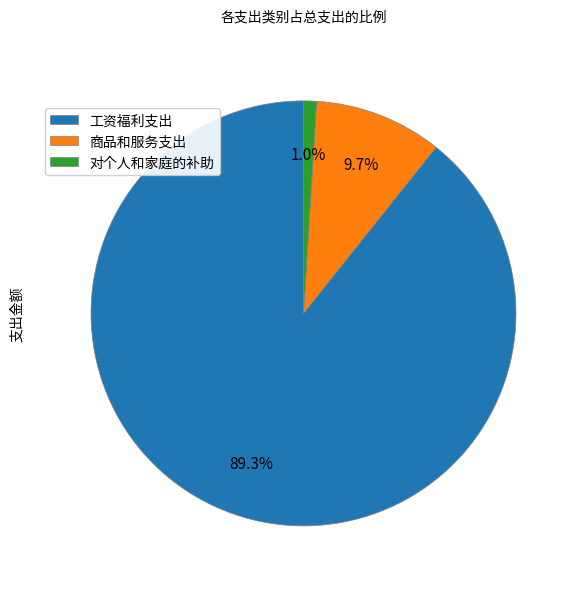

What is the smallest slice in the pie chart?

对个人和家庭的补助